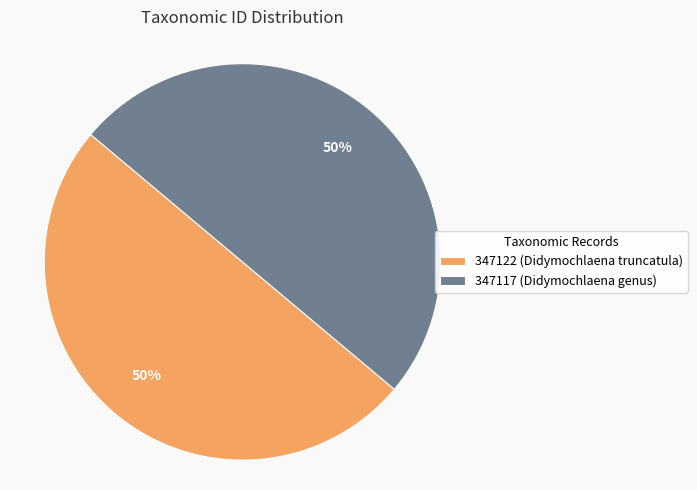

To the nearest percent, what percentage of the pie is 347117 (Didymochlaena genus)?

50%